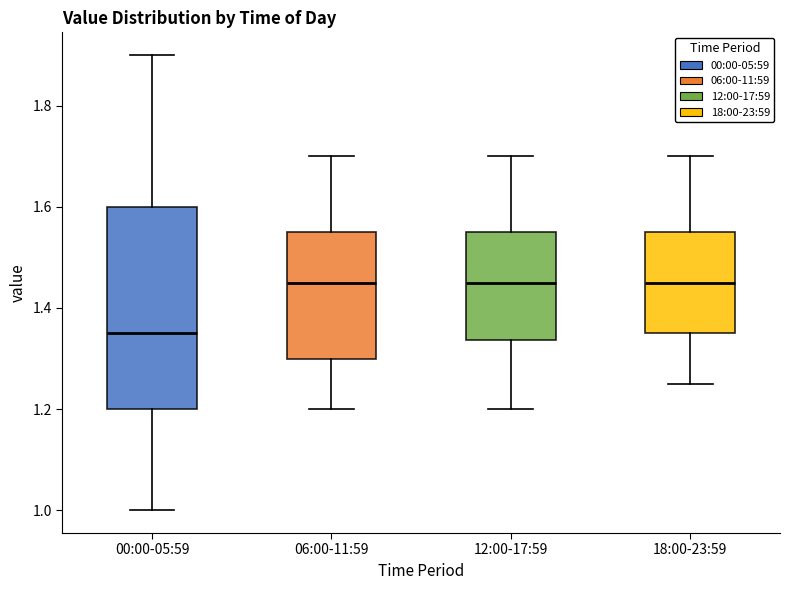

Where does the median line of the box for 06:00-11:59 sit on the y-axis? The values are not printed on the chart, so give them approximately, as read against the axis.

1.46